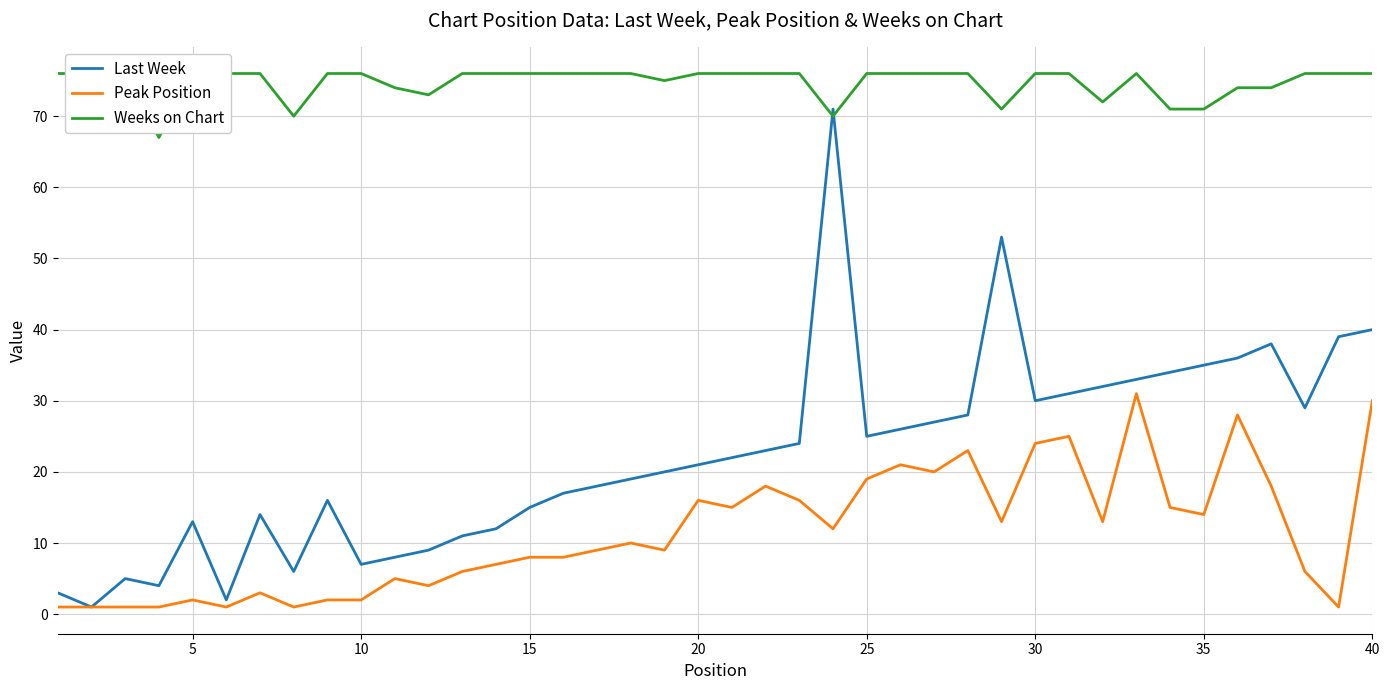

What is the value of the Weeks on Chart point at the 12th from the left?

73